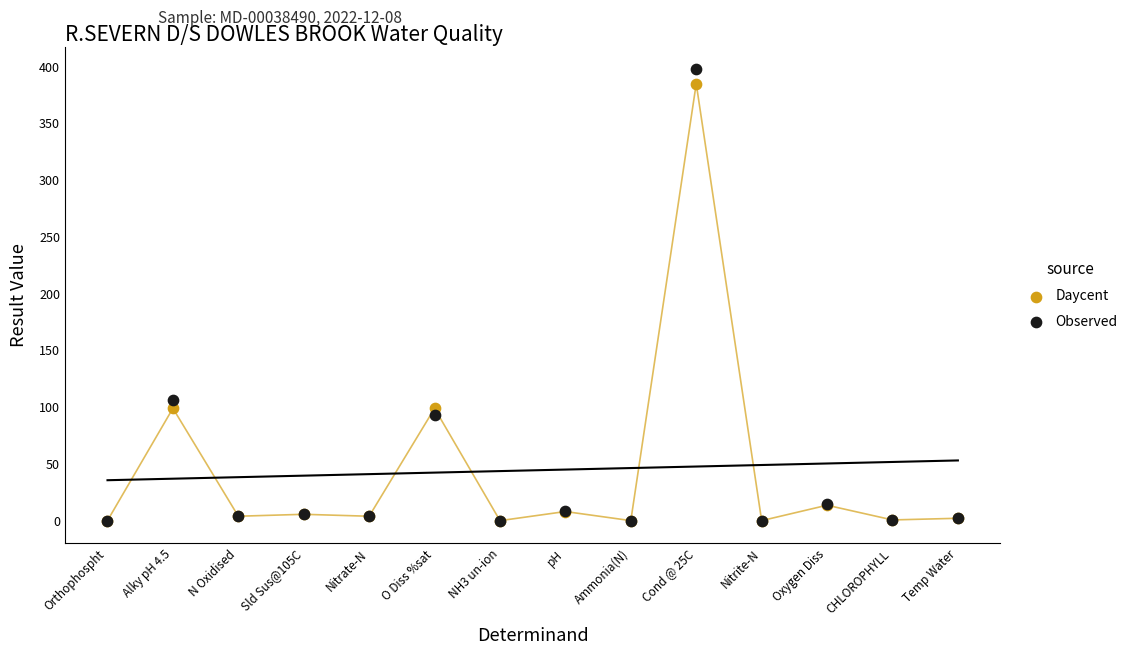

Across all series, what Y value is closest to 198?

106.1